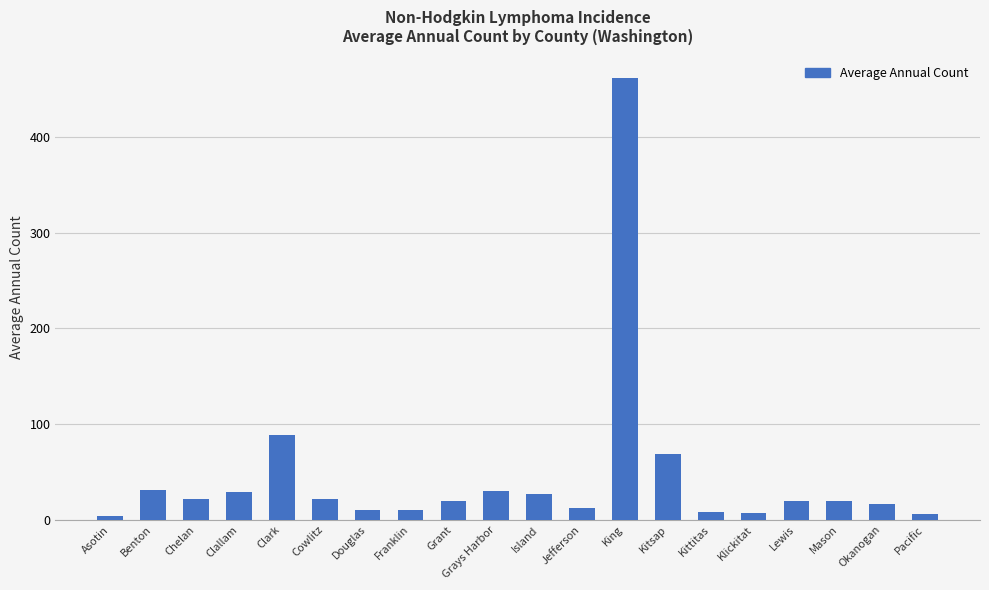

How many data points does each series have?

20